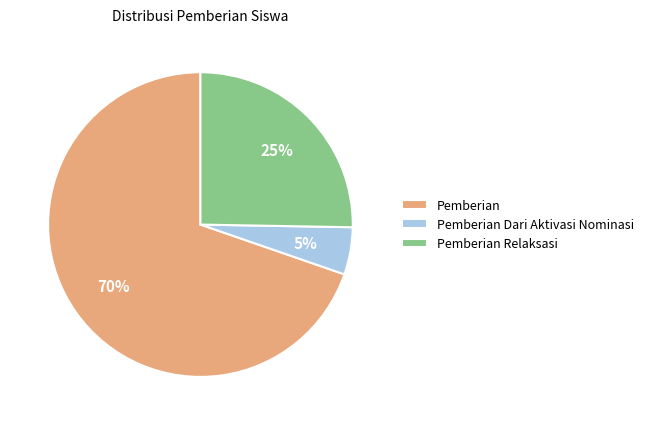

What is the largest slice in the pie chart?

Pemberian